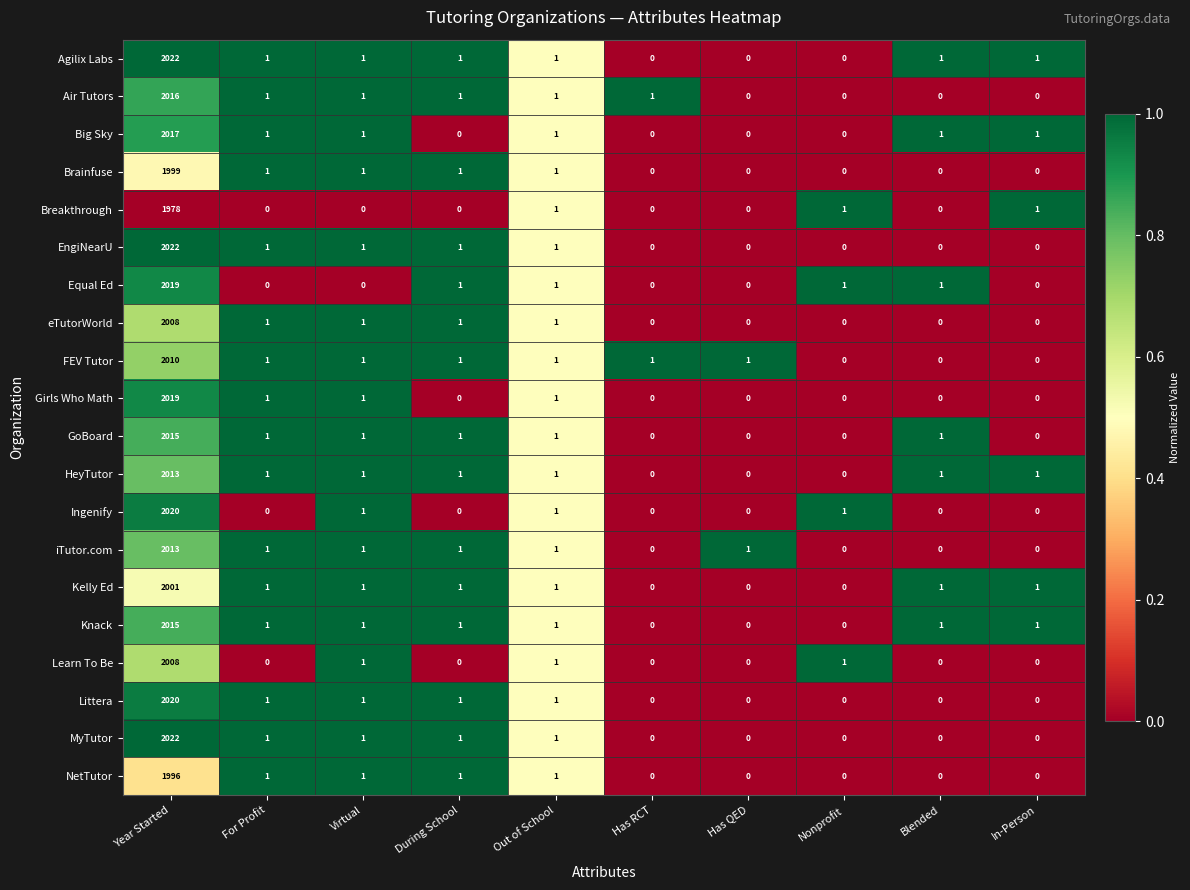

What is the total value across all series at During School?

15